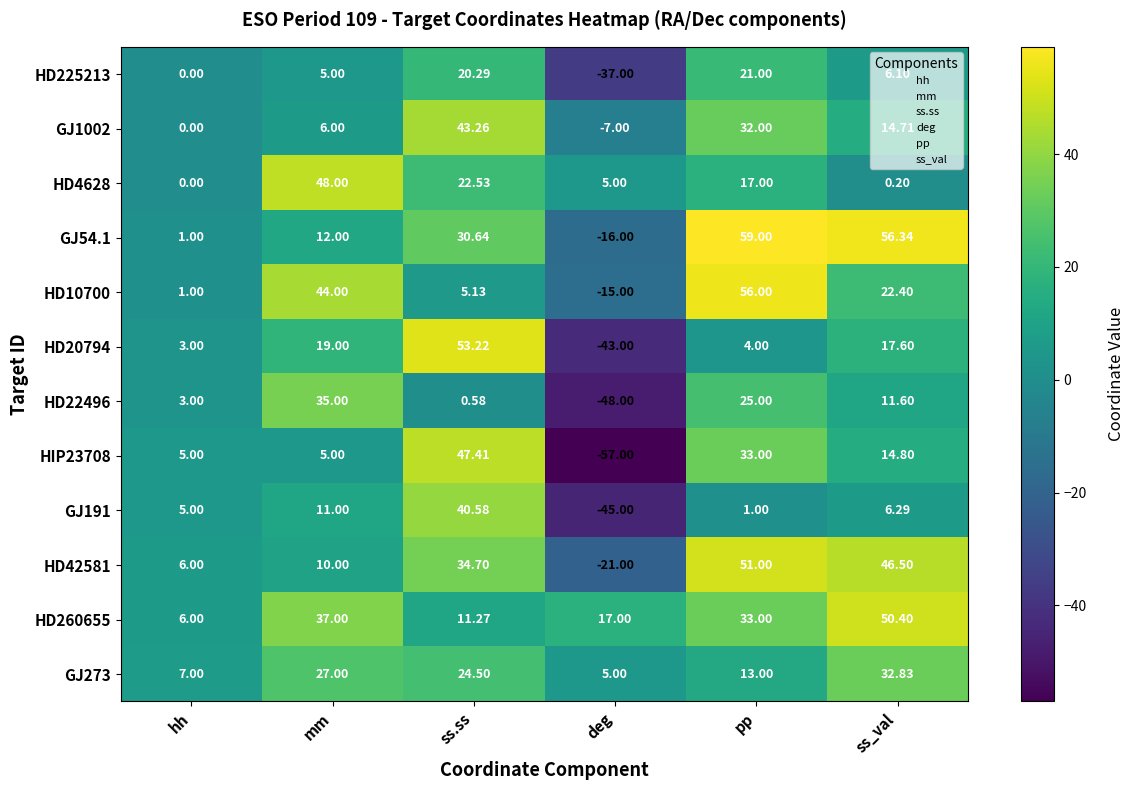

Is the value of HD260655 at deg greater than the value of HD20794 at ss.ss?

No